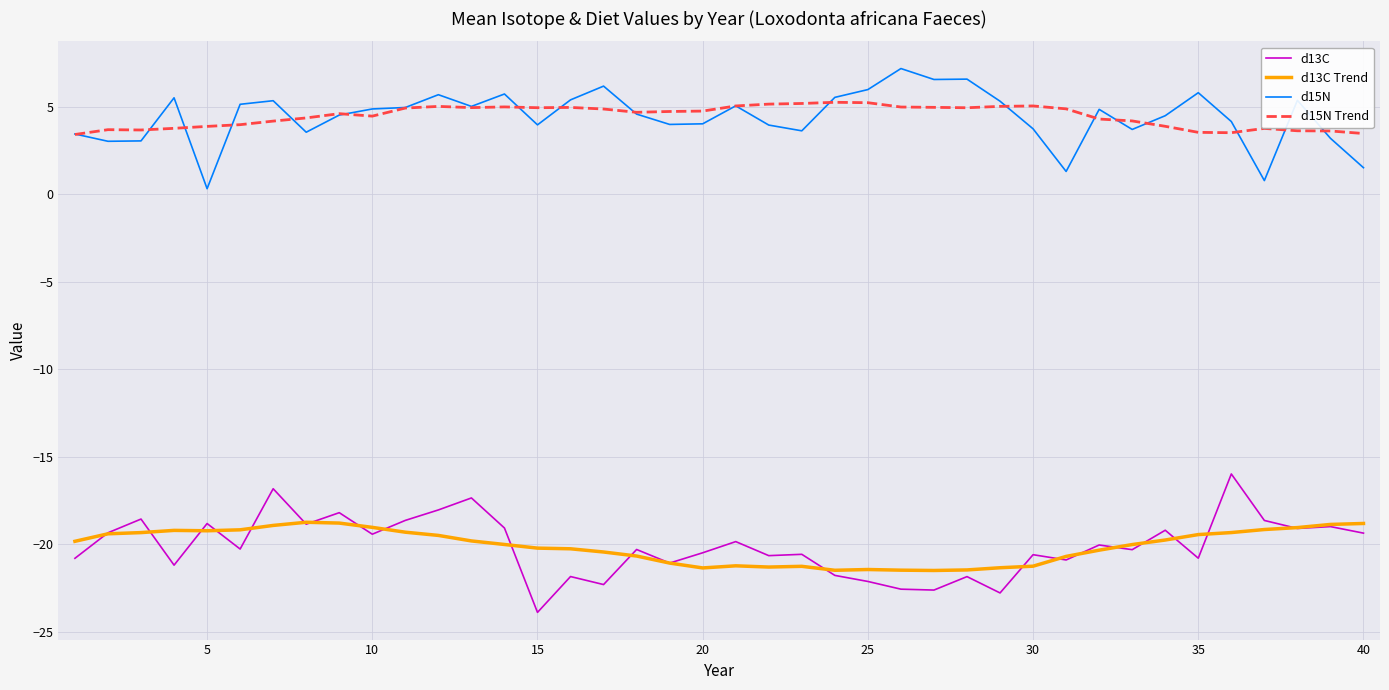

Does the chart have visible grid lines?

Yes